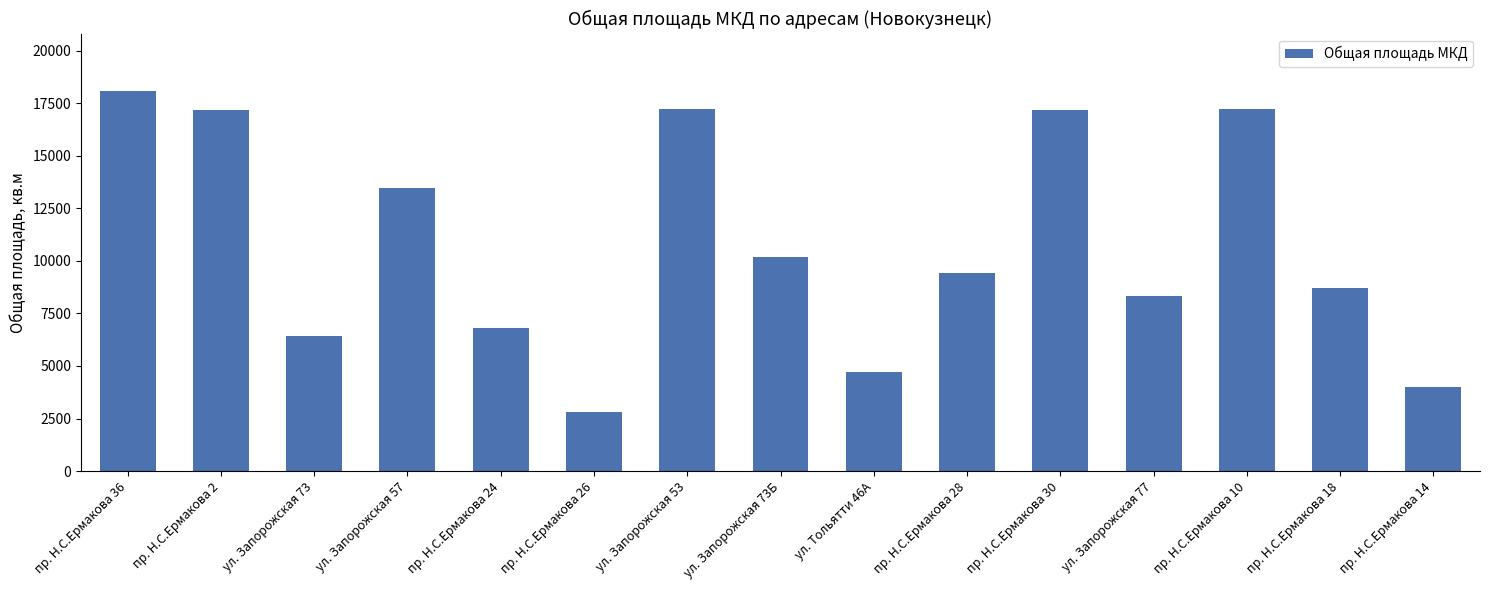

How many data points are less than 9408?

7